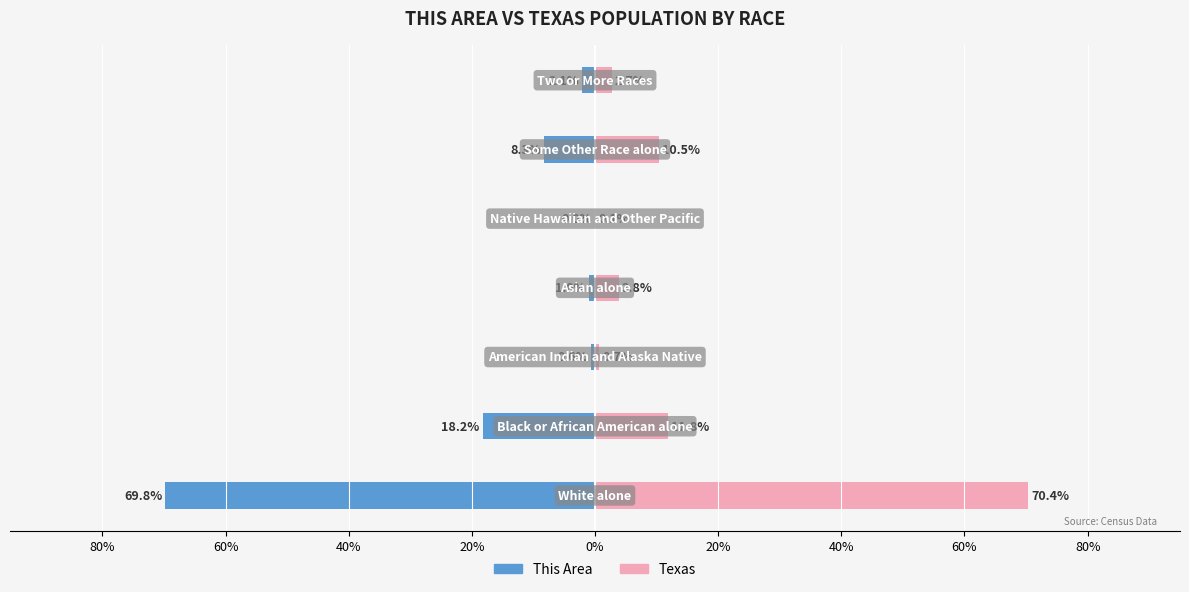

Which series has the largest total across all categories?

Texas